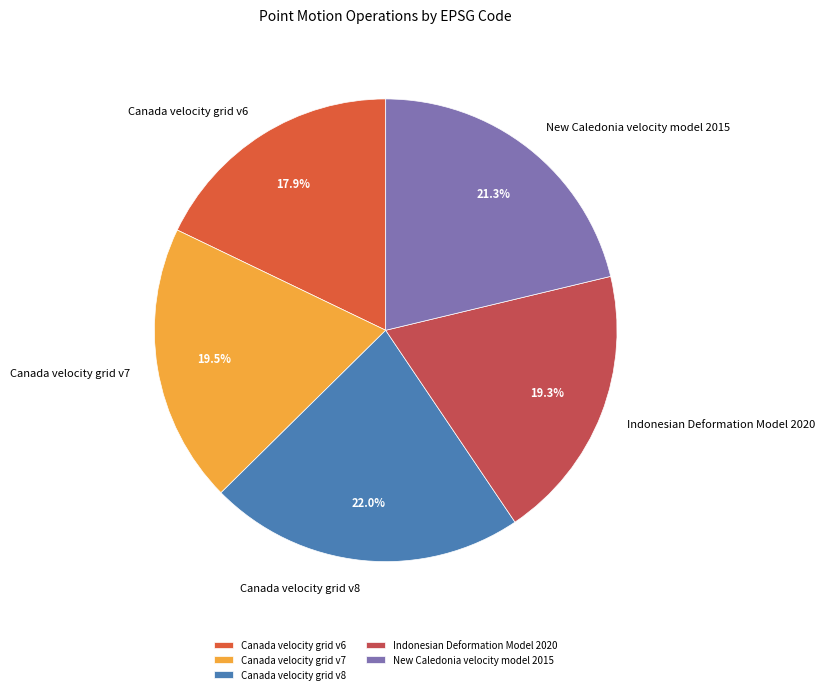

To the nearest percent, what is the average slice percentage?

20%